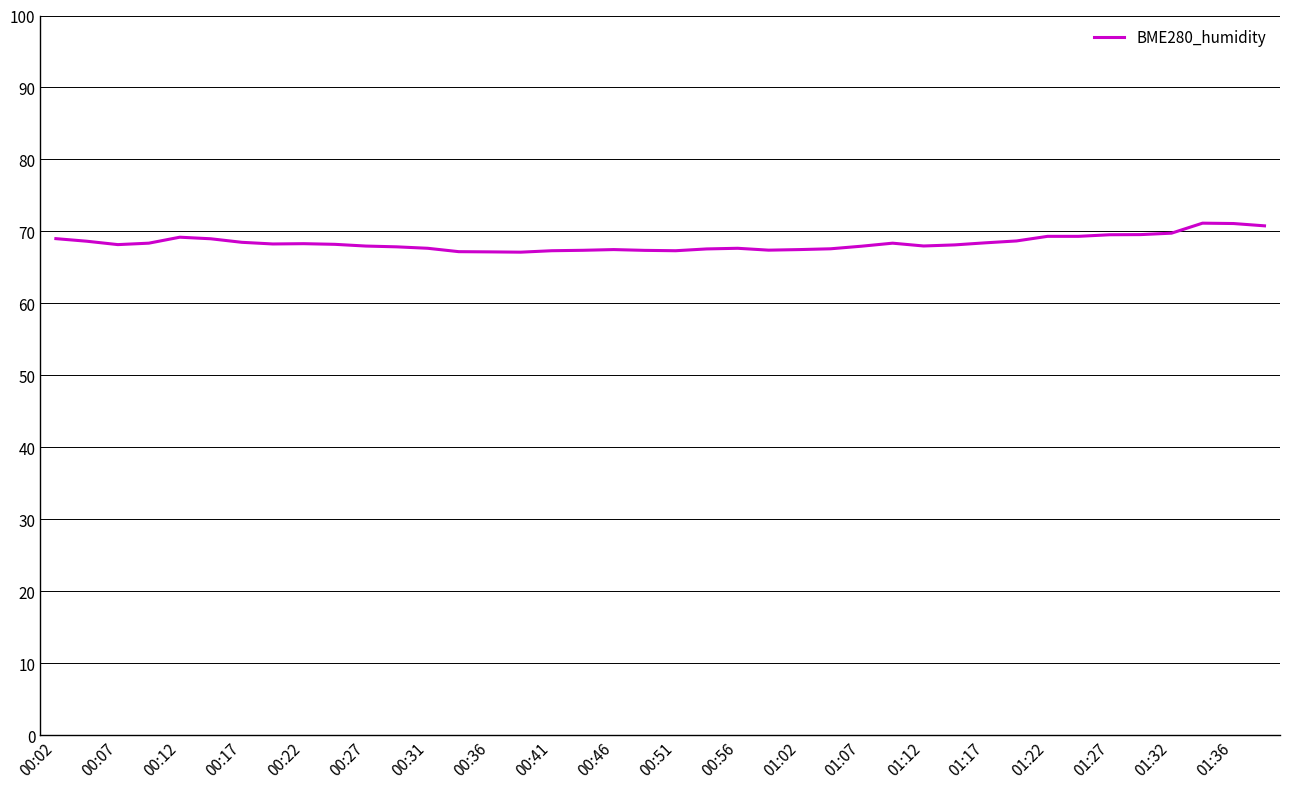

What is the maximum value shown in the chart?

71.1